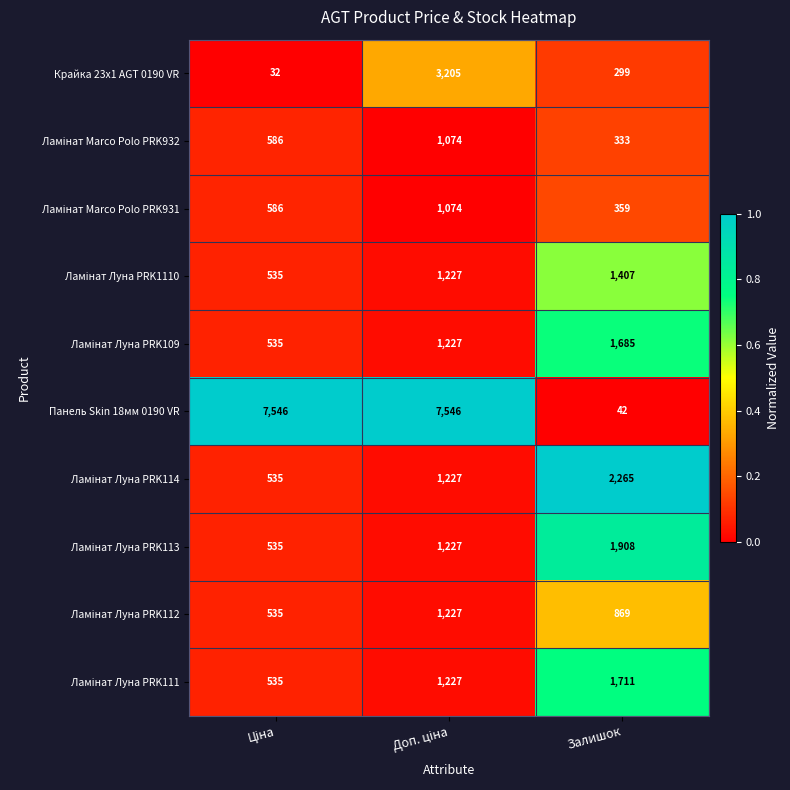

What is the maximum value shown in the chart?

7546